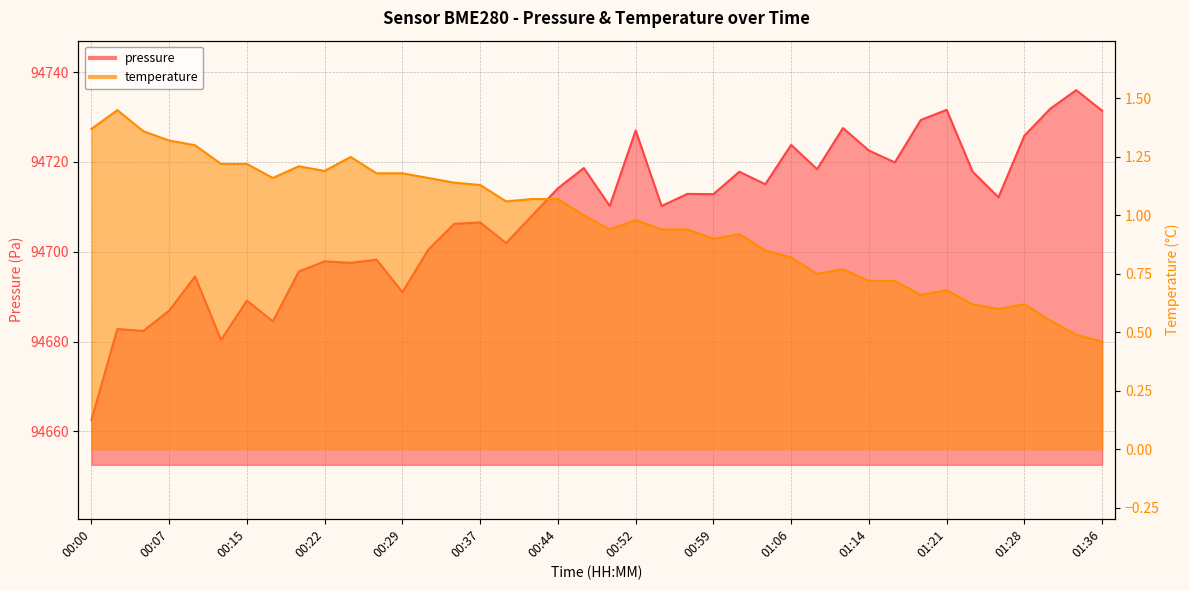

What is the total value across all series at 00:56?

94713.8